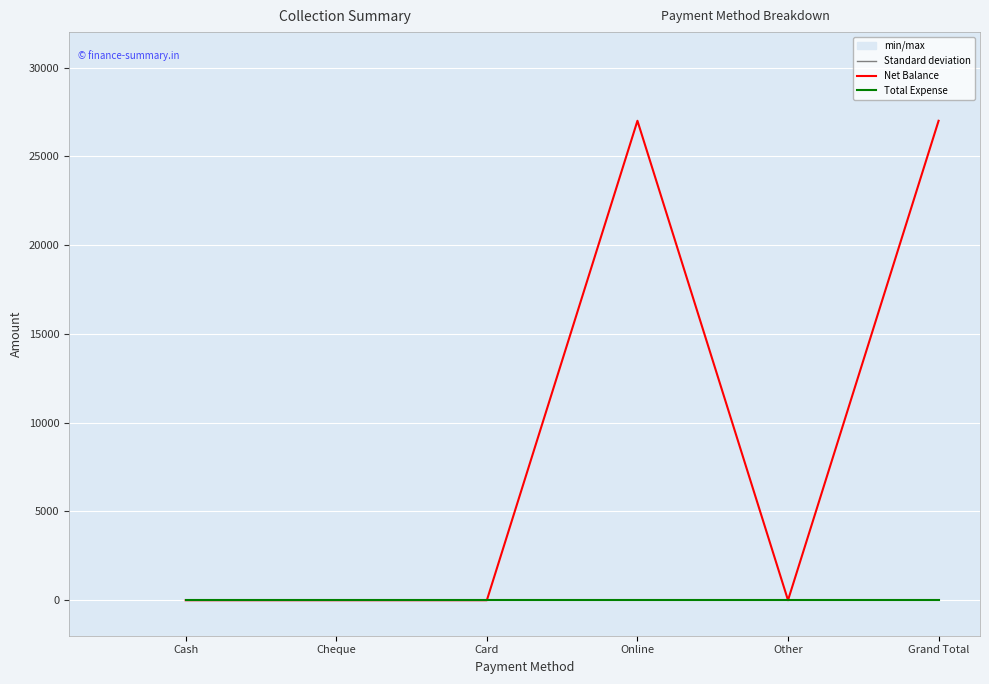

What is the greatest value displayed?

27000